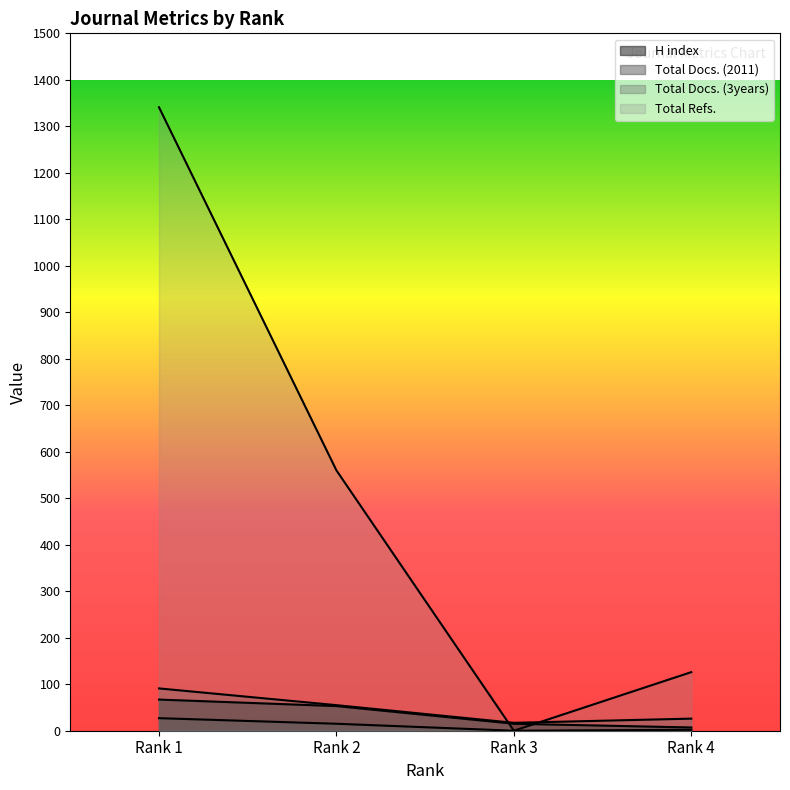

Which series has the largest total across all categories?

Total Refs.